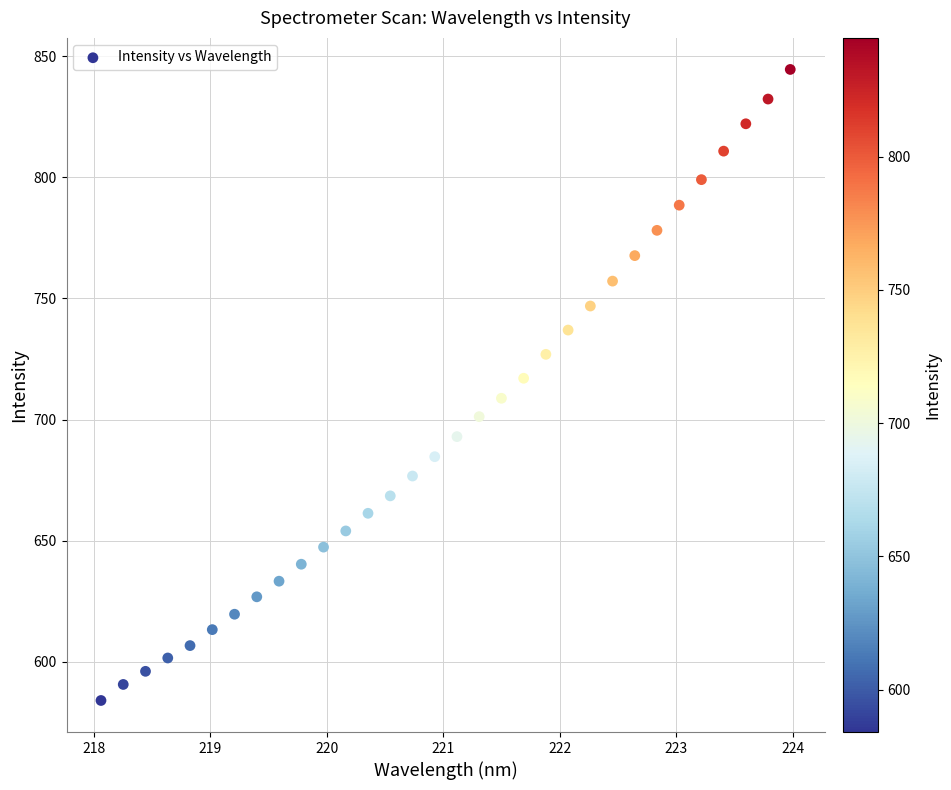

What is the range of X values (max minus min)?

5.9